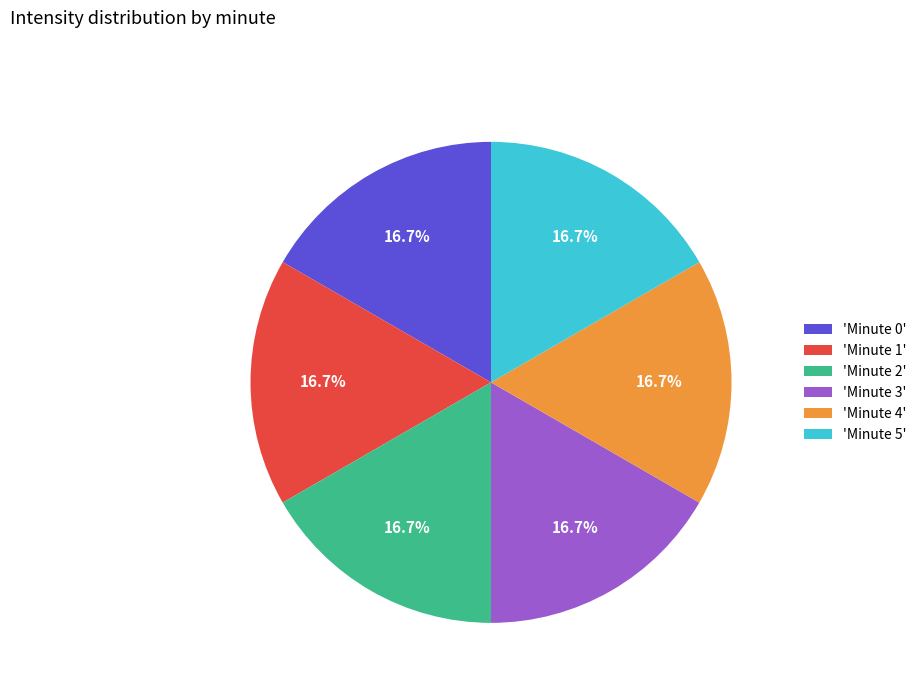

How much of the chart is everything except 'Minute 4'?

83.3%